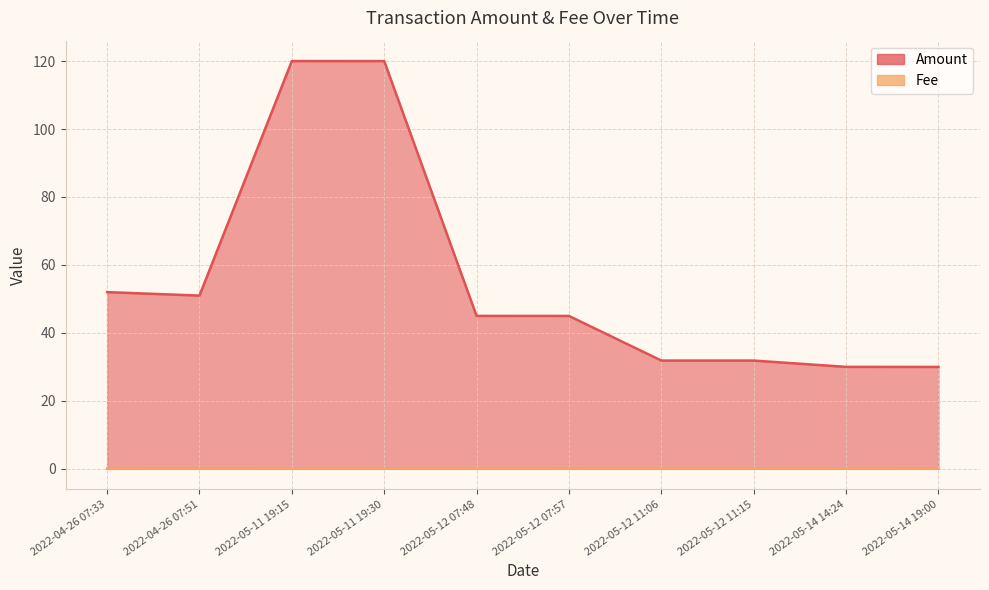

True or false: Amount and Fee intersect in this chart.

False